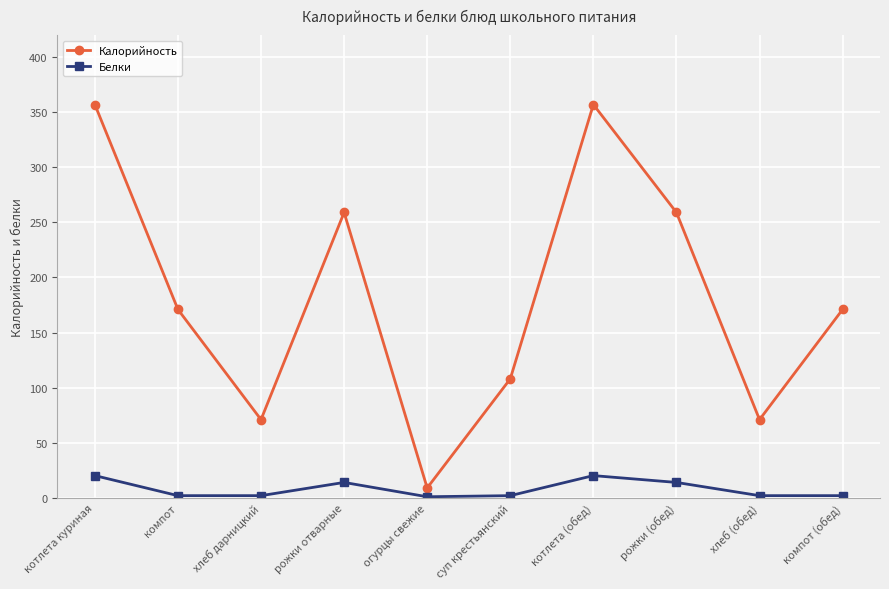

What is the highest value of the Белки series?

20.2